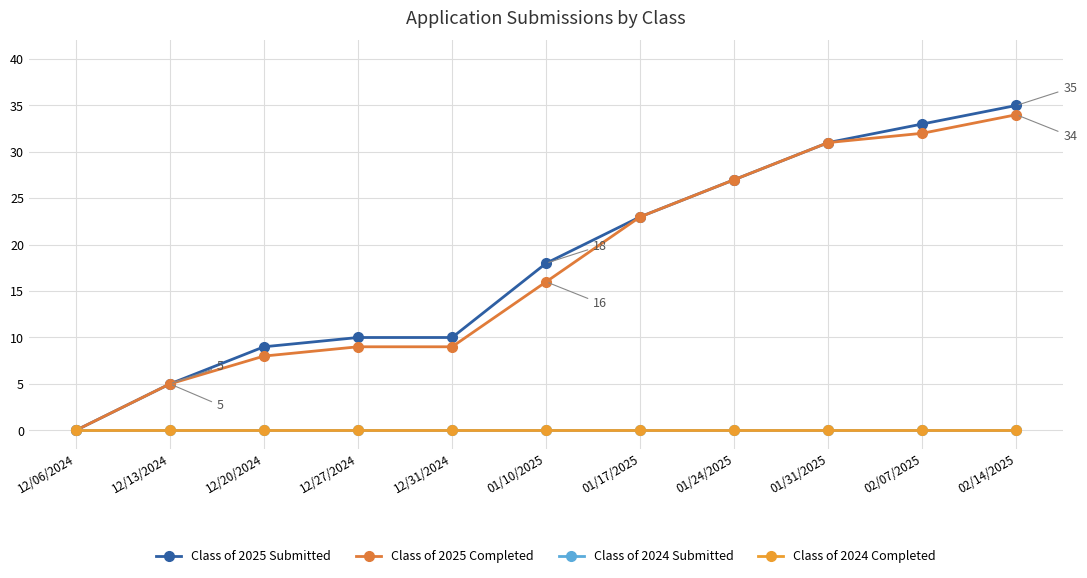

Is this an area chart (filled region under the line)?

No